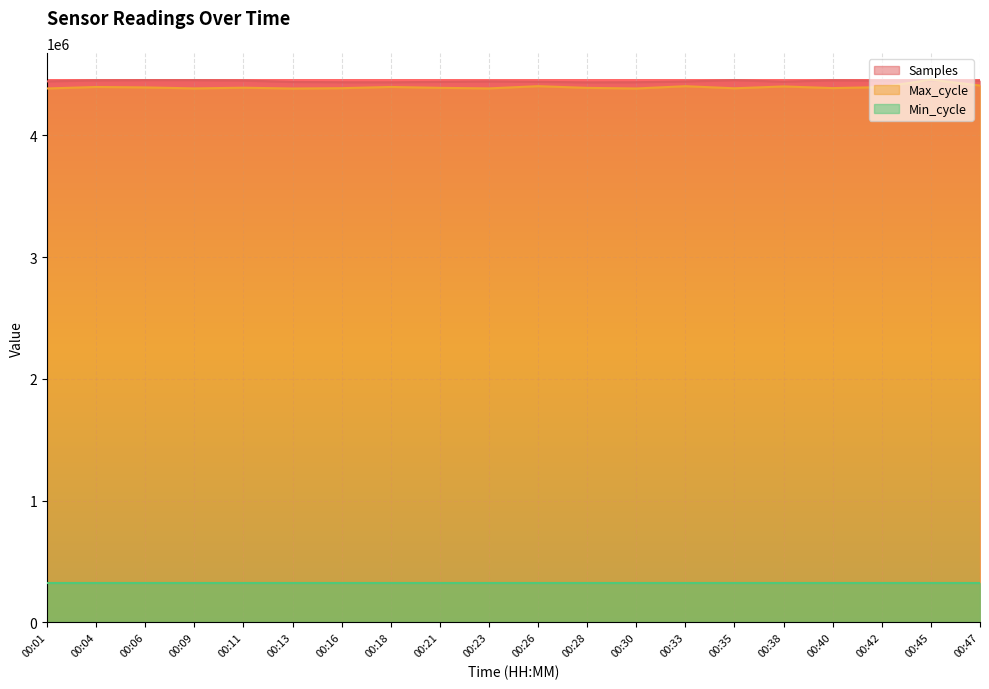

What is the value of the Max_cycle point at the 10th from the left?

4385920